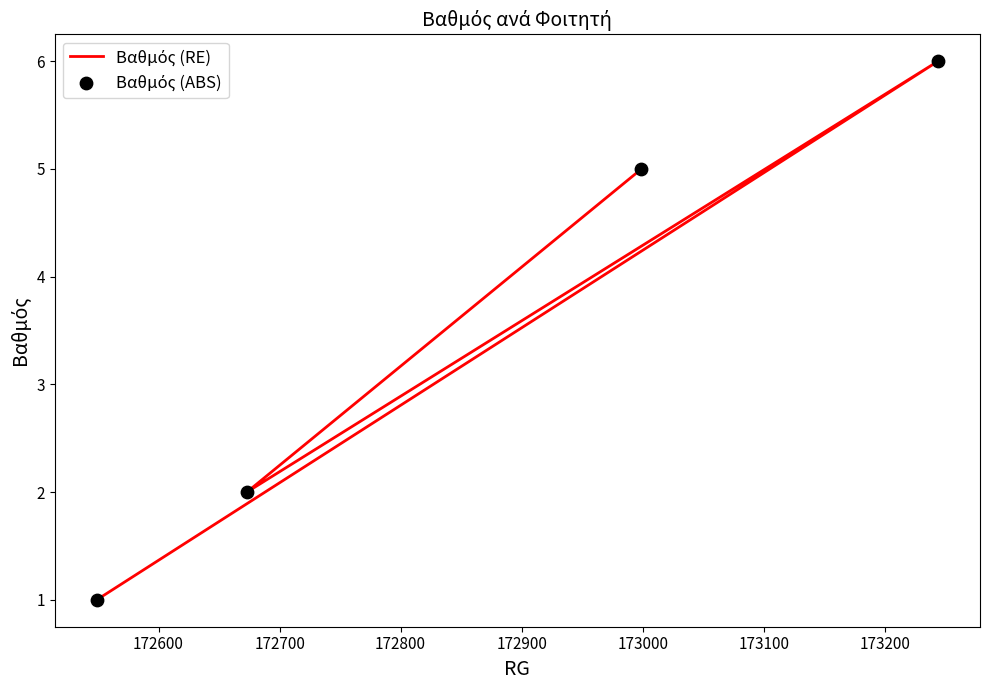

Which series reaches the maximum Y coordinate?

Βαθμός (RE)